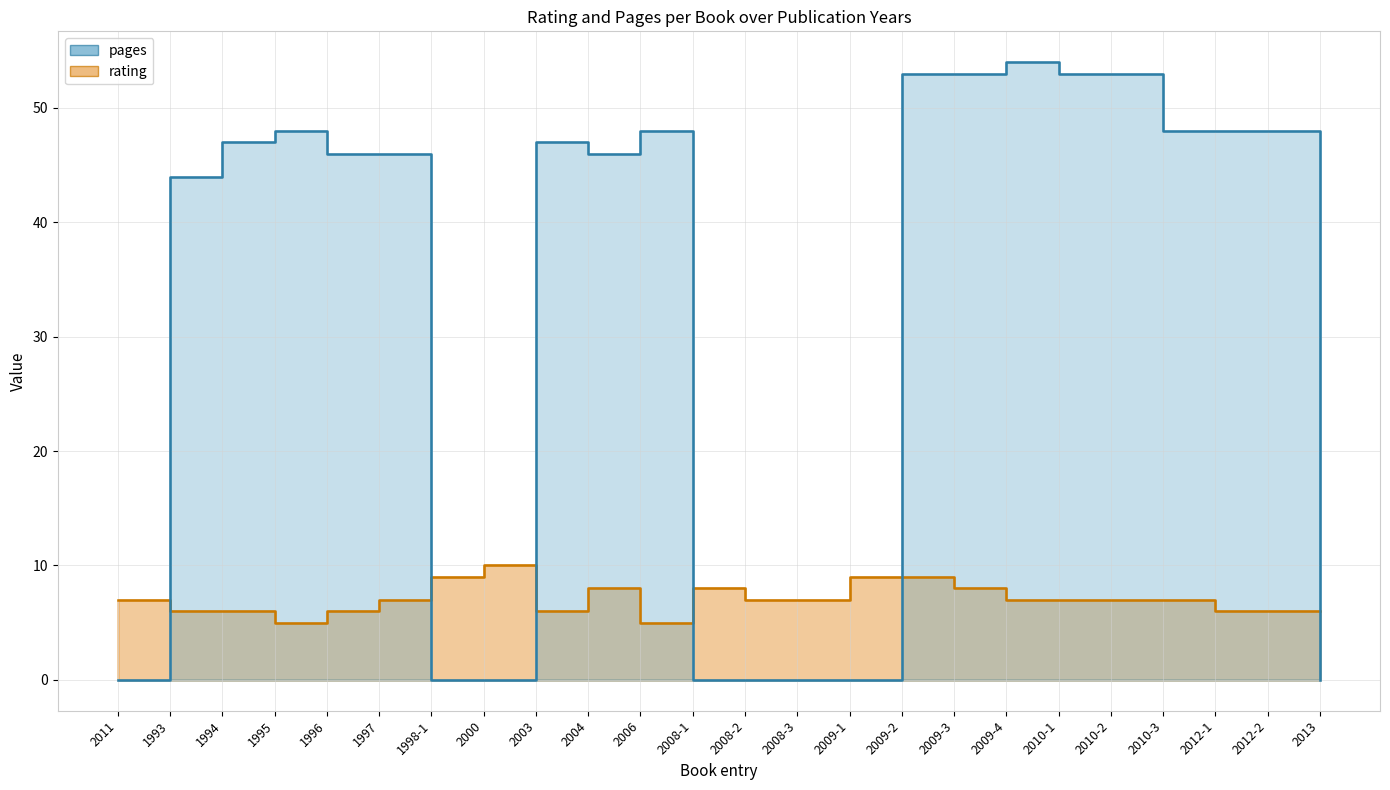

Where does the pages series first go above 47?

1995